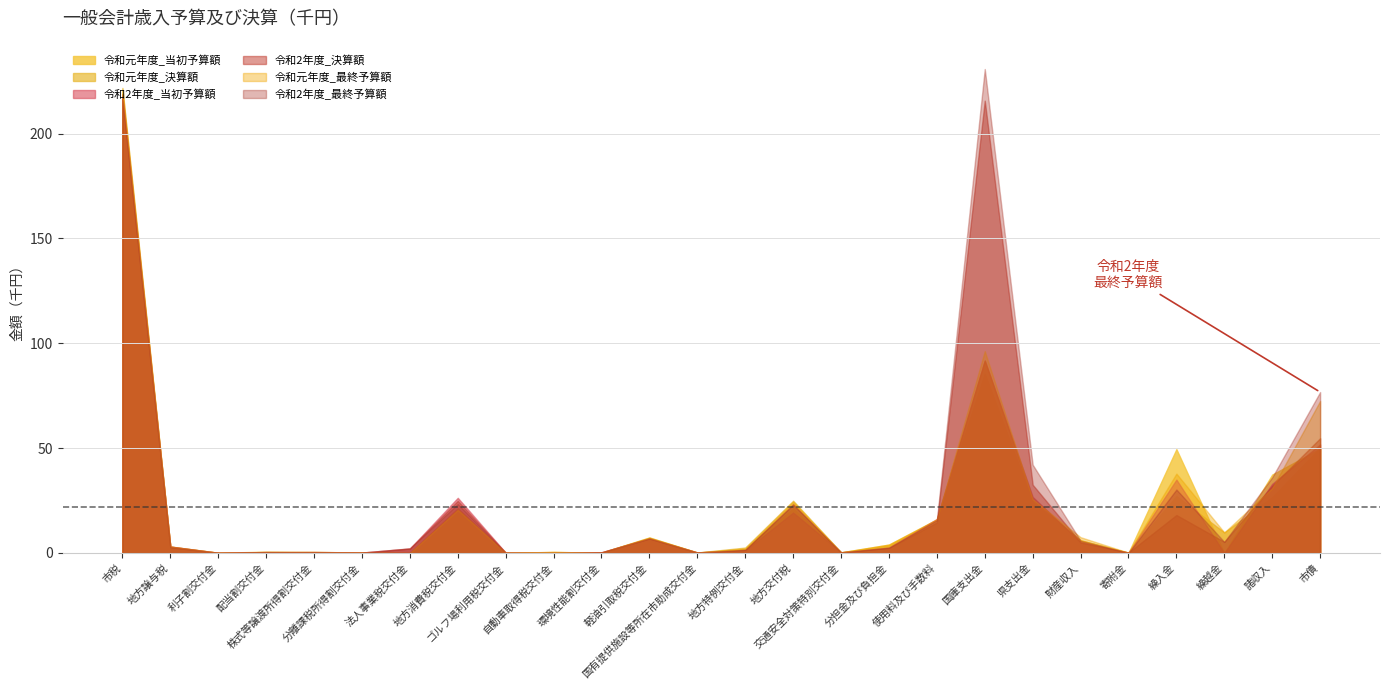

Where is the first local maximum for 令和元年度_当初予算額?

配当割交付金